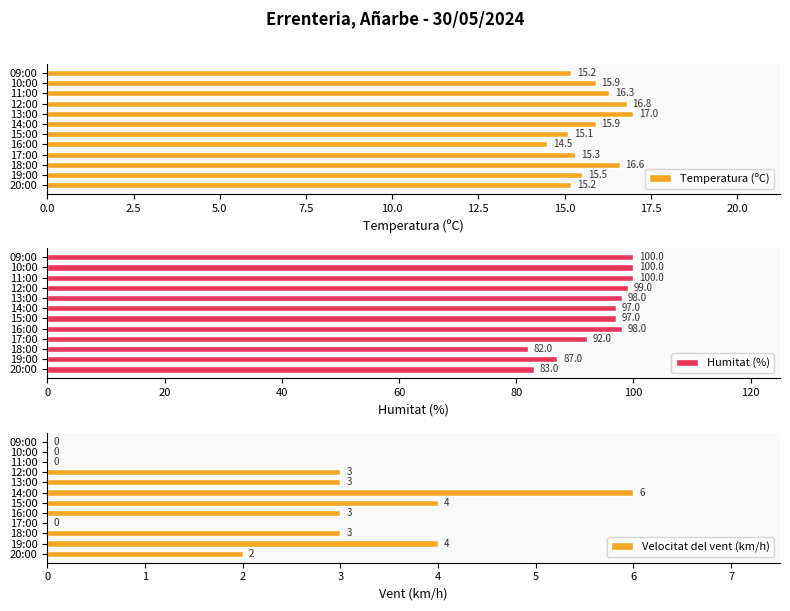

What is the average value of the Temperatura (ºC) series?

15.8